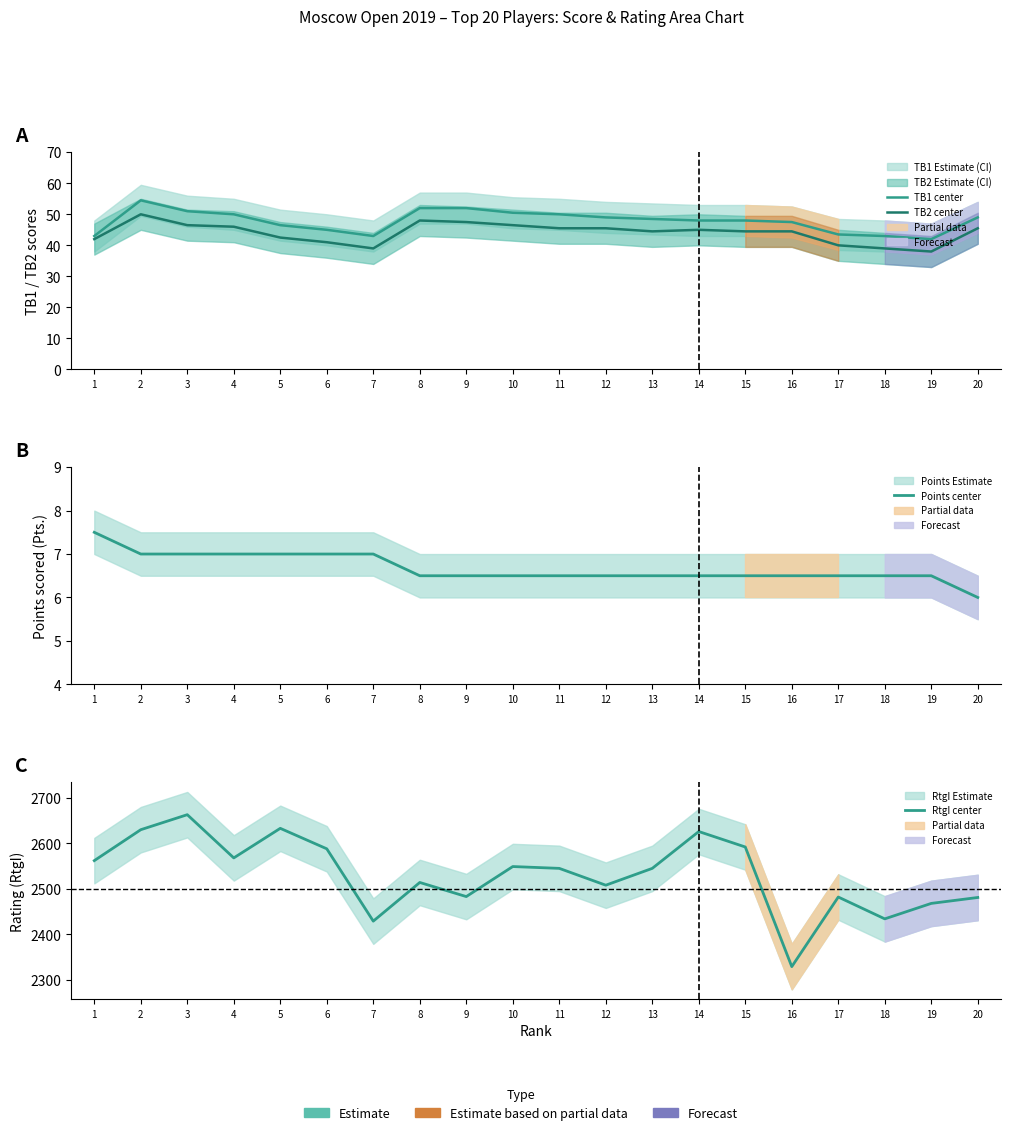

What are all the series names shown in the legend?

TB1 center, TB2 center, Points center, RtgI center